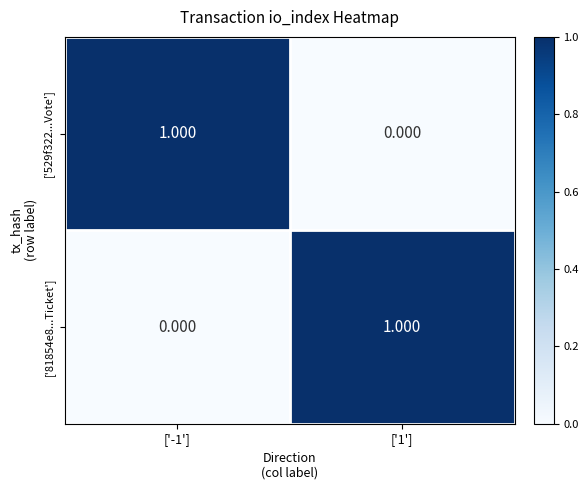

At how many categories does at least one series exceed 0?

2